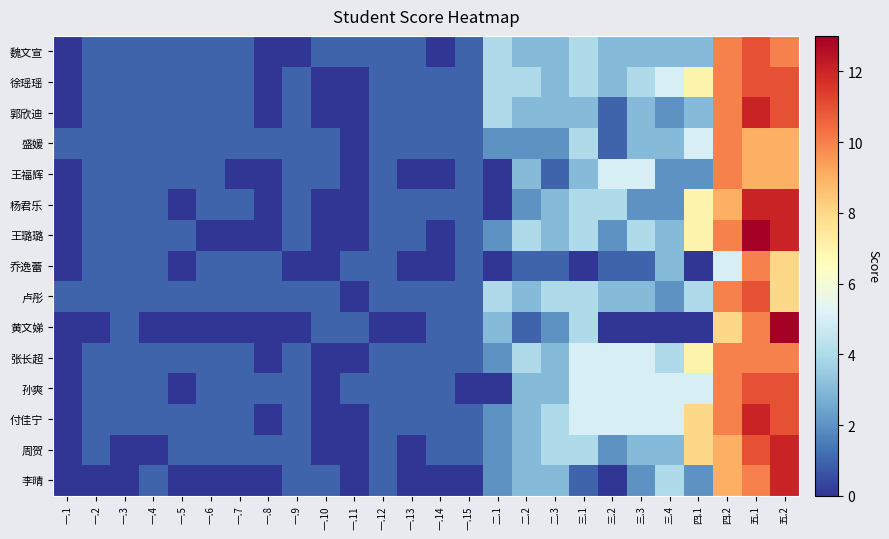

Reading left to right, list all the values displayed in this chart.

魏文宣: 一.1=0	一.2=1	一.3=1	一.4=1	一.5=1	一.6=1	一.7=1	一.8=0	一.9=0	一.10=1	一.11=1	一.12=1	一.13=1	一.14=0	一.15=1	二.1=4	二.2=3	二.3=3	三.1=4	三.2=3	三.3=3	三.4=3	四.1=3	四.2=10	五.1=11	五.2=10
徐瑶瑶: 一.1=0	一.2=1	一.3=1	一.4=1	一.5=1	一.6=1	一.7=1	一.8=0	一.9=1	一.10=0	一.11=0	一.12=1	一.13=1	一.14=1	一.15=1	二.1=4	二.2=4	二.3=3	三.1=4	三.2=3	三.3=4	三.4=5	四.1=7	四.2=10	五.1=11	五.2=11
郭欣迪: 一.1=0	一.2=1	一.3=1	一.4=1	一.5=1	一.6=1	一.7=1	一.8=0	一.9=1	一.10=0	一.11=0	一.12=1	一.13=1	一.14=1	一.15=1	二.1=4	二.2=3	二.3=3	三.1=3	三.2=1	三.3=3	三.4=2	四.1=3	四.2=10	五.1=12	五.2=11
盛媛: 一.1=1	一.2=1	一.3=1	一.4=1	一.5=1	一.6=1	一.7=1	一.8=1	一.9=1	一.10=1	一.11=0	一.12=1	一.13=1	一.14=1	一.15=1	二.1=2	二.2=2	二.3=2	三.1=4	三.2=1	三.3=3	三.4=3	四.1=5	四.2=10	五.1=9	五.2=9
王福辉: 一.1=0	一.2=1	一.3=1	一.4=1	一.5=1	一.6=1	一.7=0	一.8=0	一.9=1	一.10=1	一.11=0	一.12=1	一.13=0	一.14=0	一.15=1	二.1=0	二.2=3	二.3=1	三.1=3	三.2=5	三.3=5	三.4=2	四.1=2	四.2=10	五.1=9	五.2=9
杨君乐: 一.1=0	一.2=1	一.3=1	一.4=1	一.5=0	一.6=1	一.7=1	一.8=0	一.9=1	一.10=0	一.11=0	一.12=1	一.13=1	一.14=1	一.15=1	二.1=0	二.2=2	二.3=3	三.1=4	三.2=4	三.3=2	三.4=2	四.1=7	四.2=9	五.1=12	五.2=12
王璐璐: 一.1=0	一.2=1	一.3=1	一.4=1	一.5=1	一.6=0	一.7=0	一.8=0	一.9=1	一.10=0	一.11=0	一.12=1	一.13=1	一.14=0	一.15=1	二.1=2	二.2=4	二.3=3	三.1=4	三.2=2	三.3=4	三.4=3	四.1=7	四.2=10	五.1=13	五.2=12
乔逸蕾: 一.1=0	一.2=1	一.3=1	一.4=1	一.5=0	一.6=1	一.7=1	一.8=1	一.9=0	一.10=0	一.11=1	一.12=1	一.13=0	一.14=0	一.15=1	二.1=0	二.2=1	二.3=1	三.1=0	三.2=1	三.3=1	三.4=3	四.1=0	四.2=5	五.1=10	五.2=8
卢彤: 一.1=1	一.2=1	一.3=1	一.4=1	一.5=1	一.6=1	一.7=1	一.8=1	一.9=1	一.10=1	一.11=0	一.12=1	一.13=1	一.14=1	一.15=1	二.1=4	二.2=3	二.3=4	三.1=4	三.2=3	三.3=3	三.4=2	四.1=4	四.2=10	五.1=11	五.2=8
黄文娣: 一.1=0	一.2=0	一.3=1	一.4=0	一.5=0	一.6=0	一.7=0	一.8=0	一.9=0	一.10=1	一.11=1	一.12=0	一.13=0	一.14=1	一.15=1	二.1=3	二.2=1	二.3=2	三.1=4	三.2=0	三.3=0	三.4=0	四.1=0	四.2=8	五.1=10	五.2=13
张长超: 一.1=0	一.2=1	一.3=1	一.4=1	一.5=1	一.6=1	一.7=1	一.8=0	一.9=1	一.10=0	一.11=0	一.12=1	一.13=1	一.14=1	一.15=1	二.1=2	二.2=4	二.3=3	三.1=5	三.2=5	三.3=5	三.4=4	四.1=7	四.2=10	五.1=10	五.2=10
孙爽: 一.1=0	一.2=1	一.3=1	一.4=1	一.5=0	一.6=1	一.7=1	一.8=1	一.9=1	一.10=0	一.11=1	一.12=1	一.13=1	一.14=1	一.15=0	二.1=0	二.2=3	二.3=3	三.1=5	三.2=5	三.3=5	三.4=5	四.1=5	四.2=10	五.1=11	五.2=11
付佳宁: 一.1=0	一.2=1	一.3=1	一.4=1	一.5=1	一.6=1	一.7=1	一.8=0	一.9=1	一.10=0	一.11=0	一.12=1	一.13=1	一.14=1	一.15=1	二.1=2	二.2=3	二.3=4	三.1=5	三.2=5	三.3=5	三.4=5	四.1=8	四.2=10	五.1=12	五.2=11
周贺: 一.1=0	一.2=1	一.3=0	一.4=0	一.5=1	一.6=1	一.7=1	一.8=1	一.9=1	一.10=0	一.11=0	一.12=1	一.13=0	一.14=1	一.15=1	二.1=2	二.2=3	二.3=4	三.1=4	三.2=2	三.3=3	三.4=3	四.1=8	四.2=9	五.1=11	五.2=12
李晴: 一.1=0	一.2=0	一.3=0	一.4=1	一.5=0	一.6=0	一.7=0	一.8=0	一.9=1	一.10=1	一.11=0	一.12=1	一.13=0	一.14=0	一.15=0	二.1=2	二.2=3	二.3=3	三.1=1	三.2=0	三.3=2	三.4=4	四.1=2	四.2=9	五.1=10	五.2=12